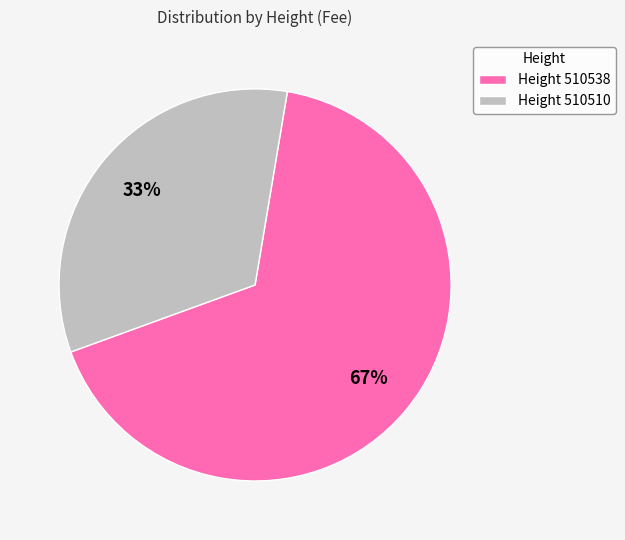

Count the number of slices in the pie.

2